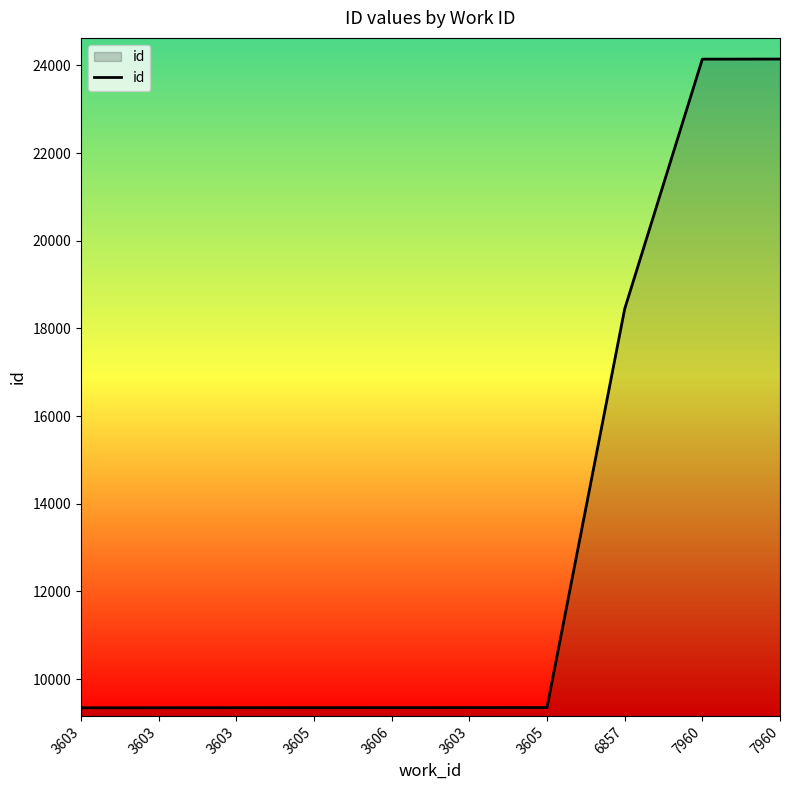

Does the chart have visible grid lines?

No